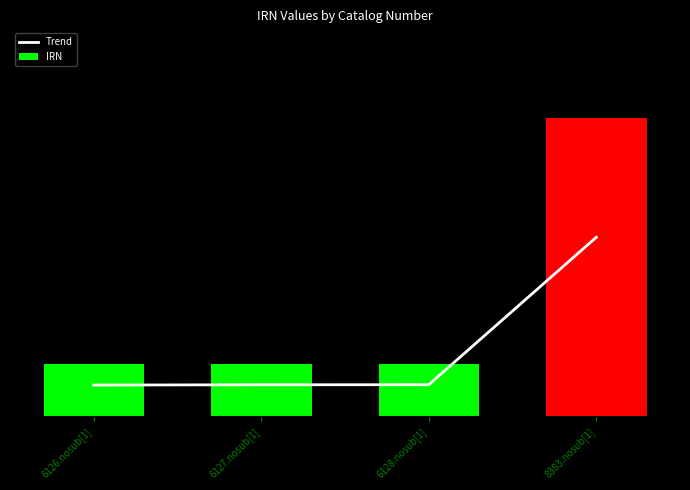

What is the smallest value displayed?

3000.0